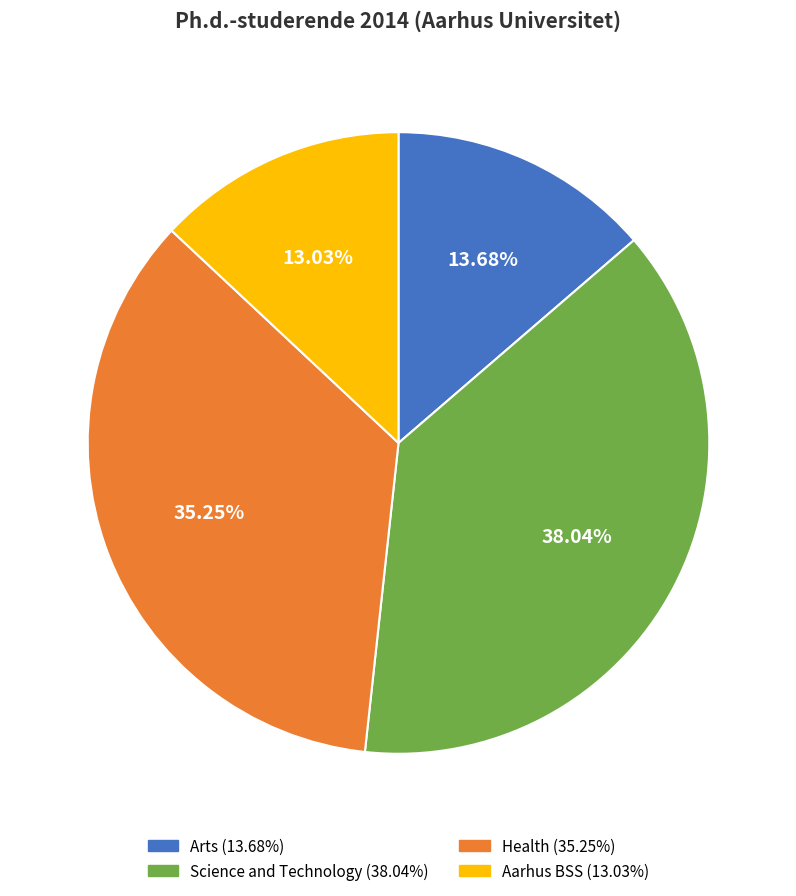

To the nearest percent, what is the difference between the largest and smallest slice percentages?

25%